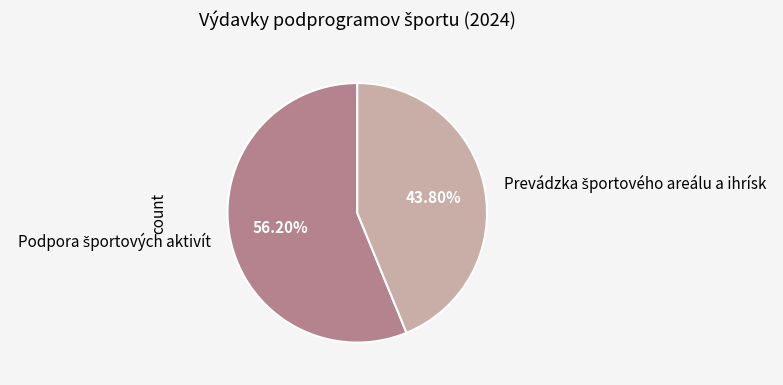

Is there any slice that represents more than half of the pie?

Yes